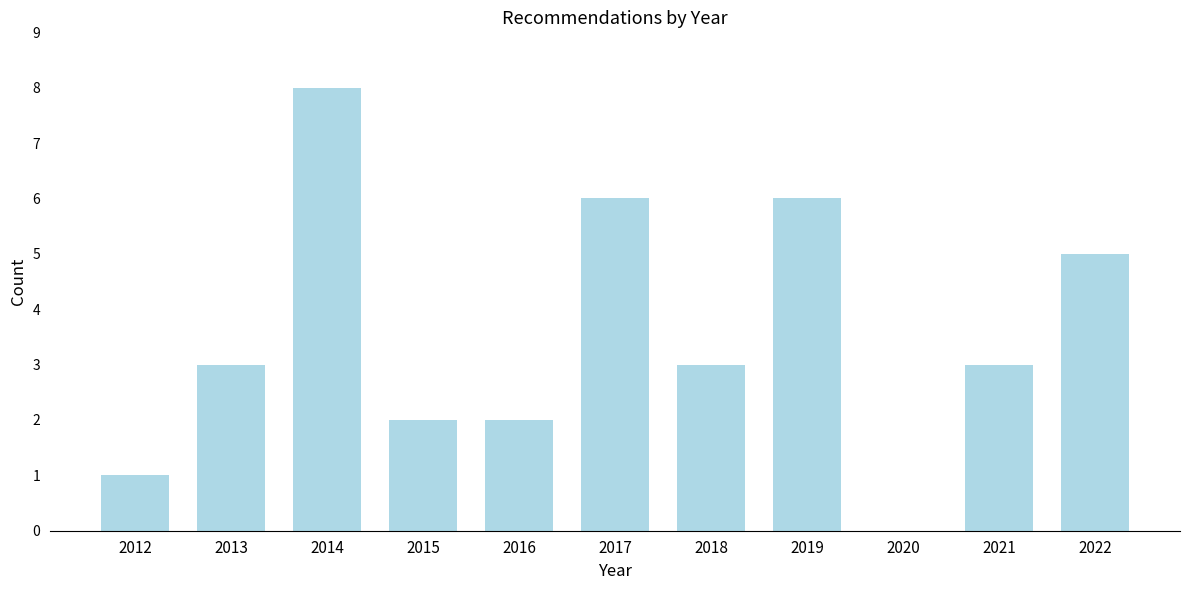

Reading left to right, transcribe all the data shown in this chart.

2012=1	2013=3	2014=8	2015=2	2016=2	2017=6	2018=3	2019=6	2020=0	2021=3	2022=5